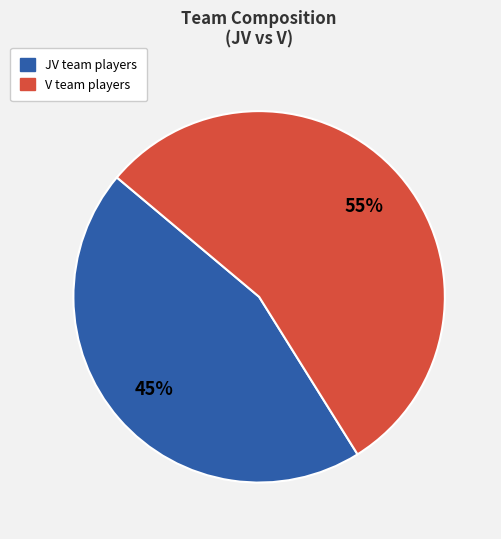

True or false: JV accounts for 37% of the total.

False